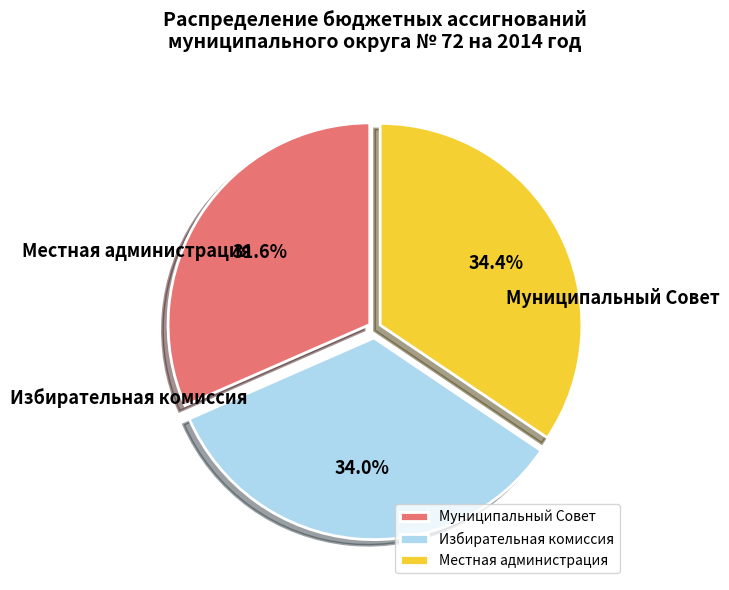

What is the change in value from Муниципальный Совет to Местная администрация?

+81